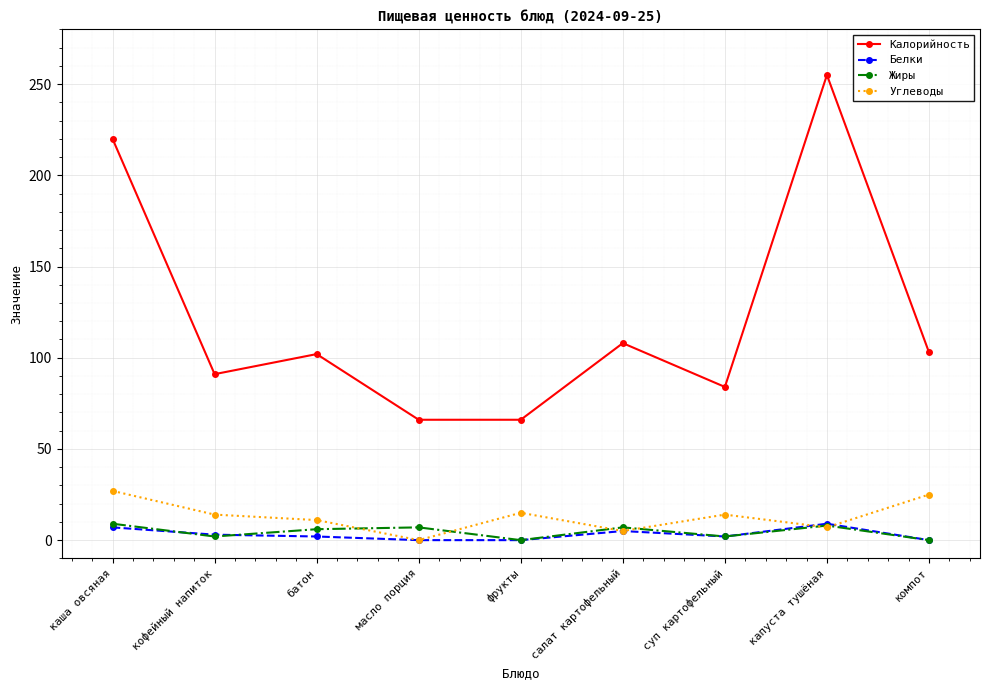

Is it true that Жиры equals 0 at компот?

True